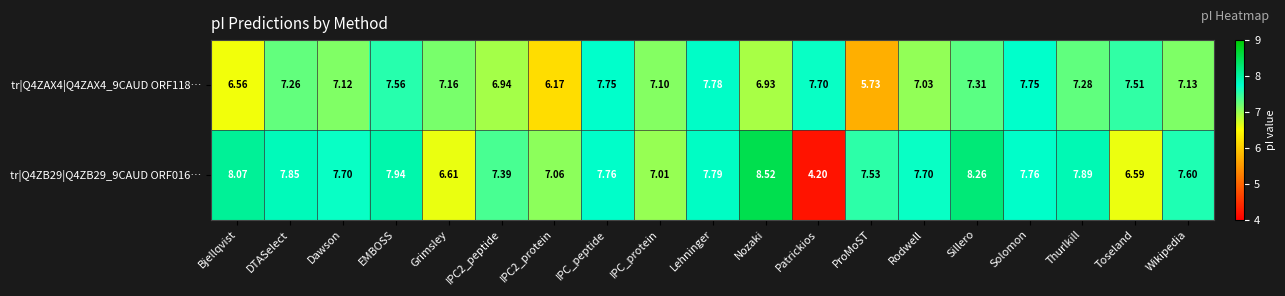

Where does the tr|Q4ZB29|Q4ZB29_9CAUD ORF016… series first go above 7?

Bjellqvist